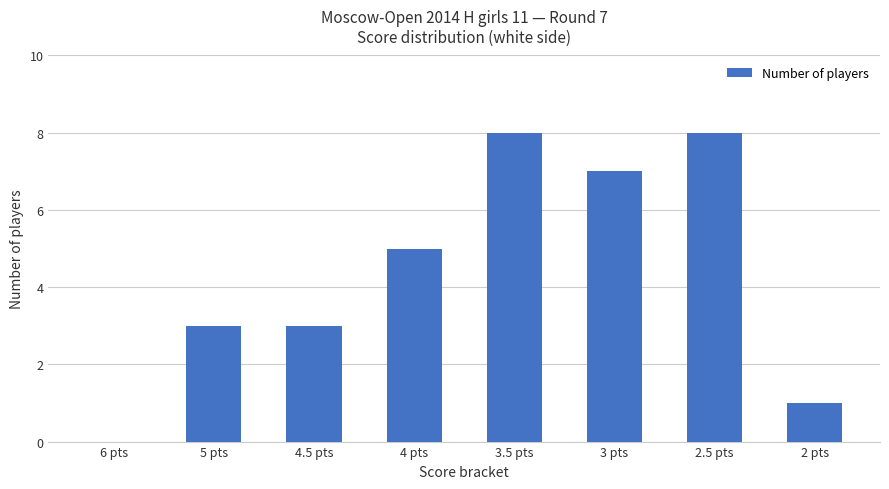

Which has a higher value, 5 pts or 2.5 pts?

2.5 pts